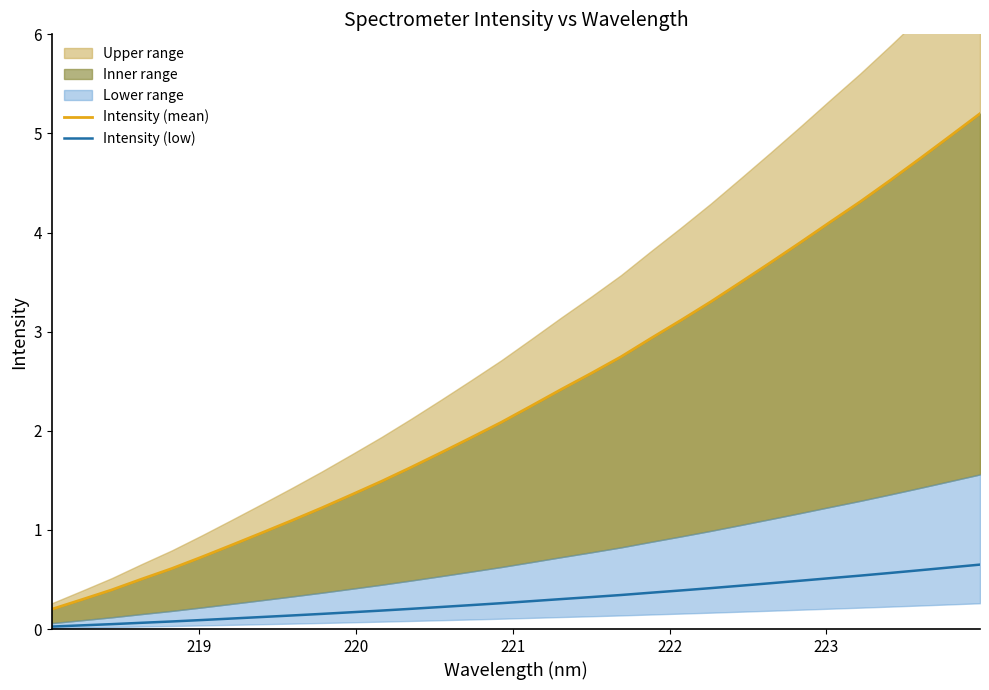

Reading right to left, what are all the values shown in this chart?

Intensity (mean): 5.2	5.0	4.7	4.5	4.3	4.1	3.9	3.7	3.5	3.3	3.1	2.9	2.7	2.6	2.4	2.3	2.1	1.9	1.8	1.6	1.5	1.4	1.2	1.1	1.0	0.8	0.7	0.6	0.5	0.4	0.3	0.2
Intensity (low): 0.7	0.6	0.6	0.6	0.5	0.5	0.5	0.5	0.4	0.4	0.4	0.4	0.3	0.3	0.3	0.3	0.3	0.2	0.2	0.2	0.2	0.2	0.2	0.1	0.1	0.1	0.1	0.1	0.1	0.0	0.0	0.0